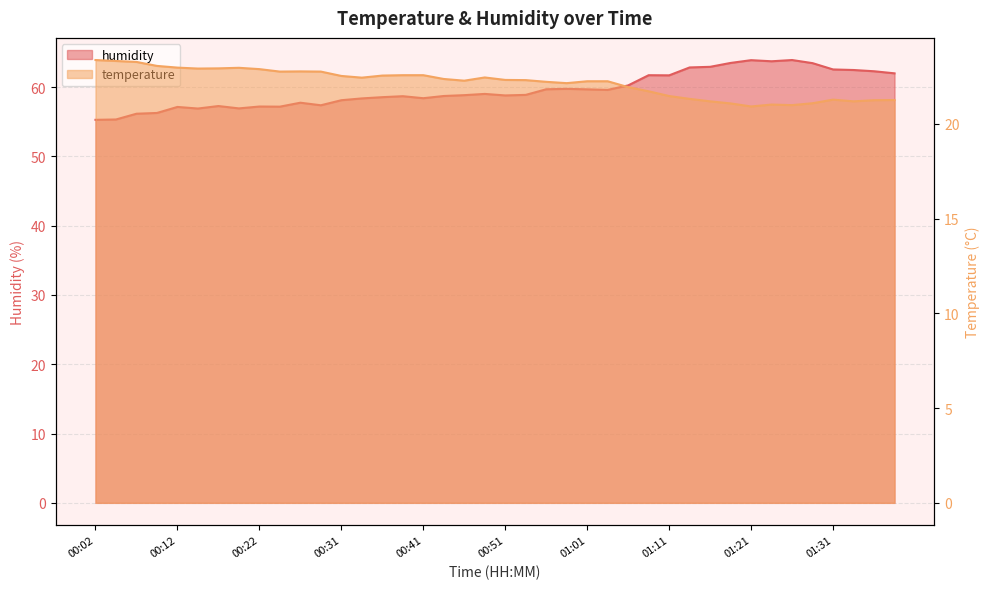

How many series are shown in this chart?

2